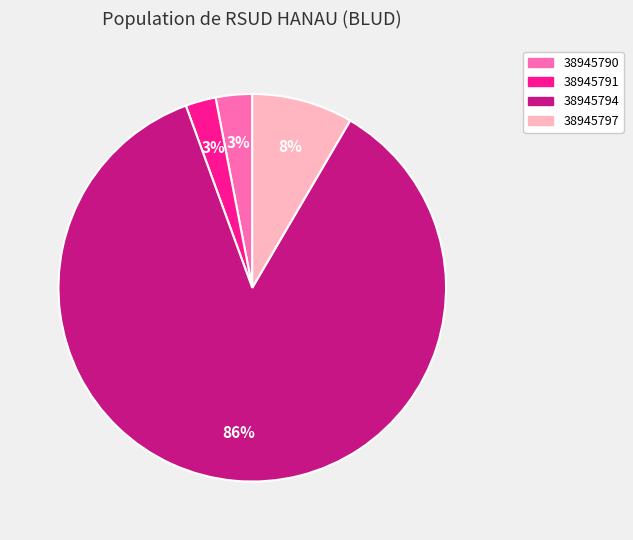

Which slice represents more than half of the pie?

38945794